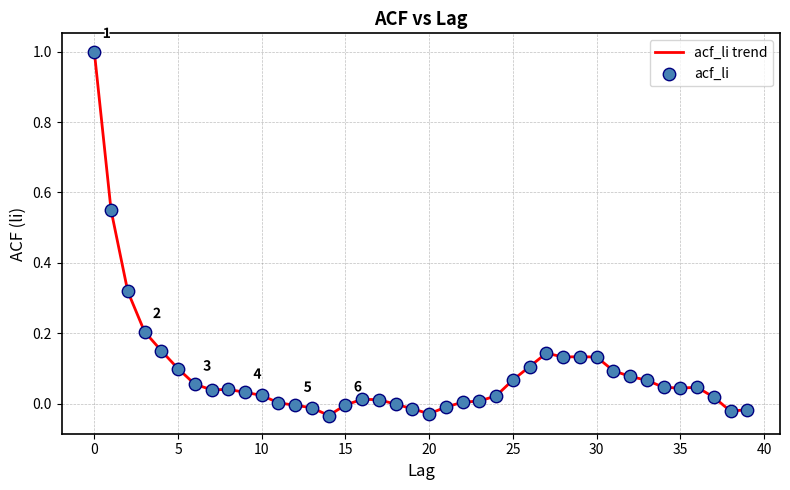

What is the greatest value displayed?

1.0